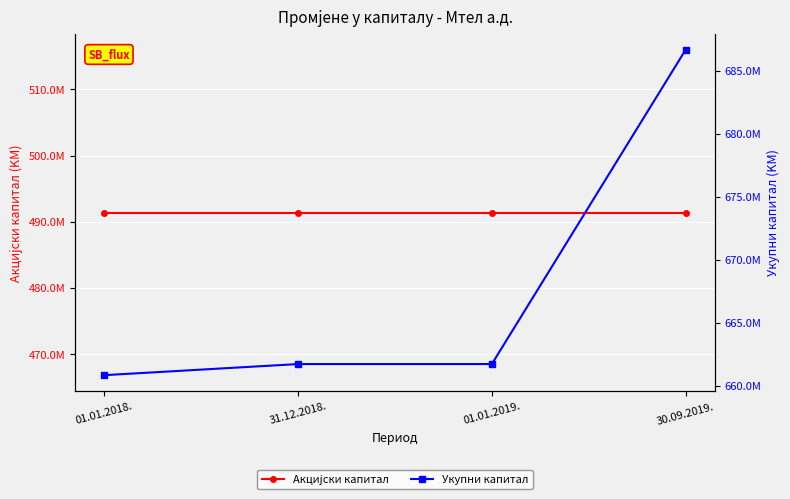

Reading left to right, extract all data points from this chart.

Акциjски кaпитaл: 01.01.2018.=491383755	31.12.2018.=491383755	01.01.2019.=491383755	30.09.2019.=491383755
Укупни кaпитaл: 01.01.2018.=660833500	31.12.2018.=661714620	01.01.2019.=661714620	30.09.2019.=686655009